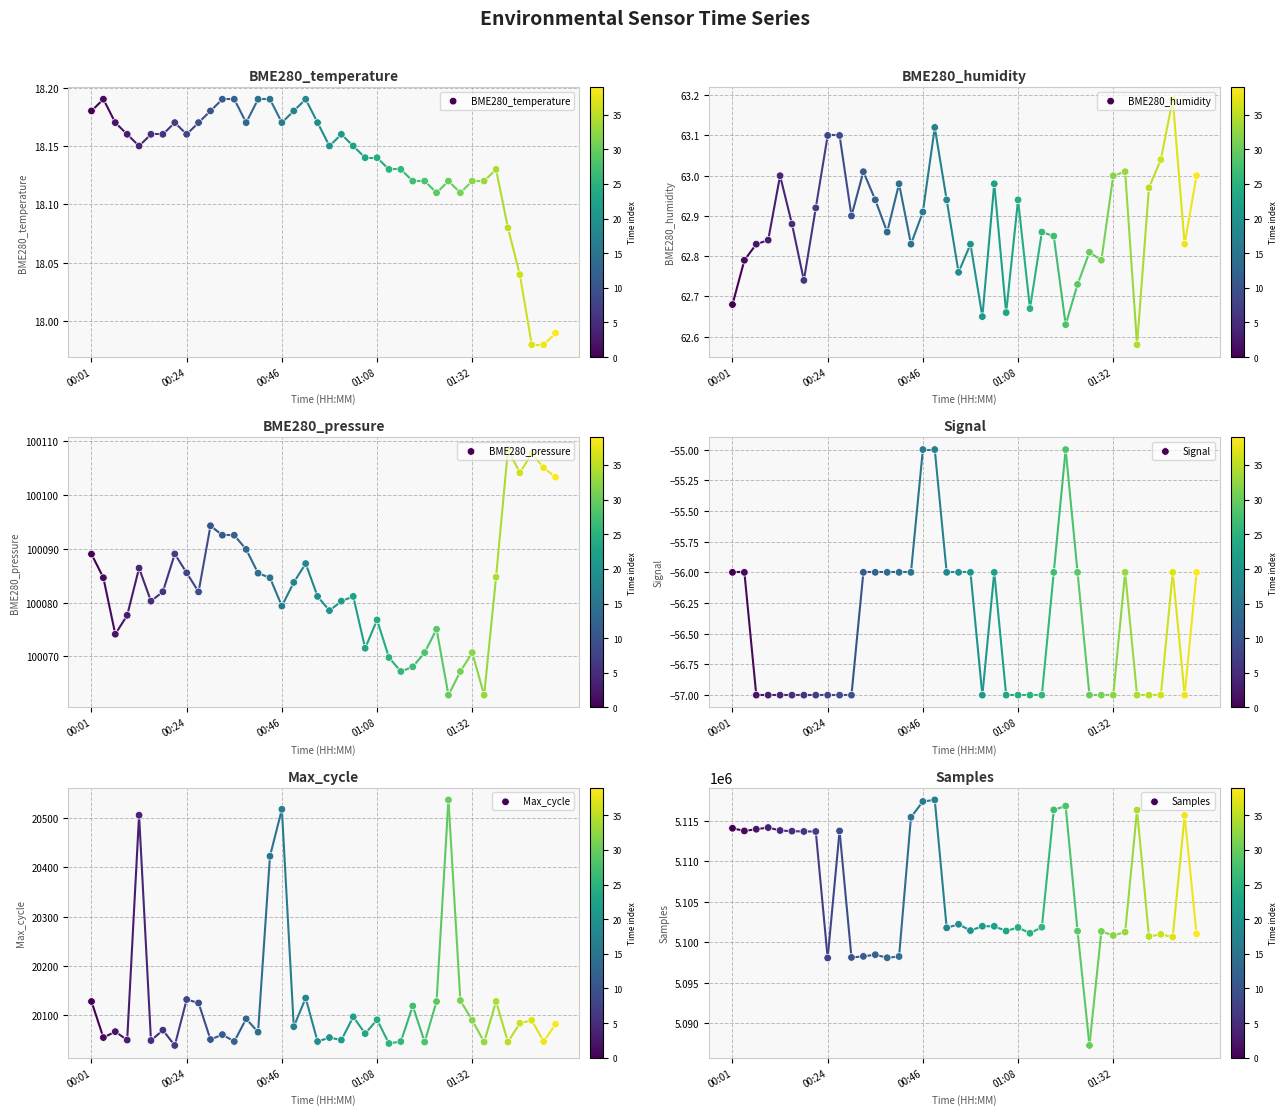

Which series has the largest Y range (max minus min)?

Samples